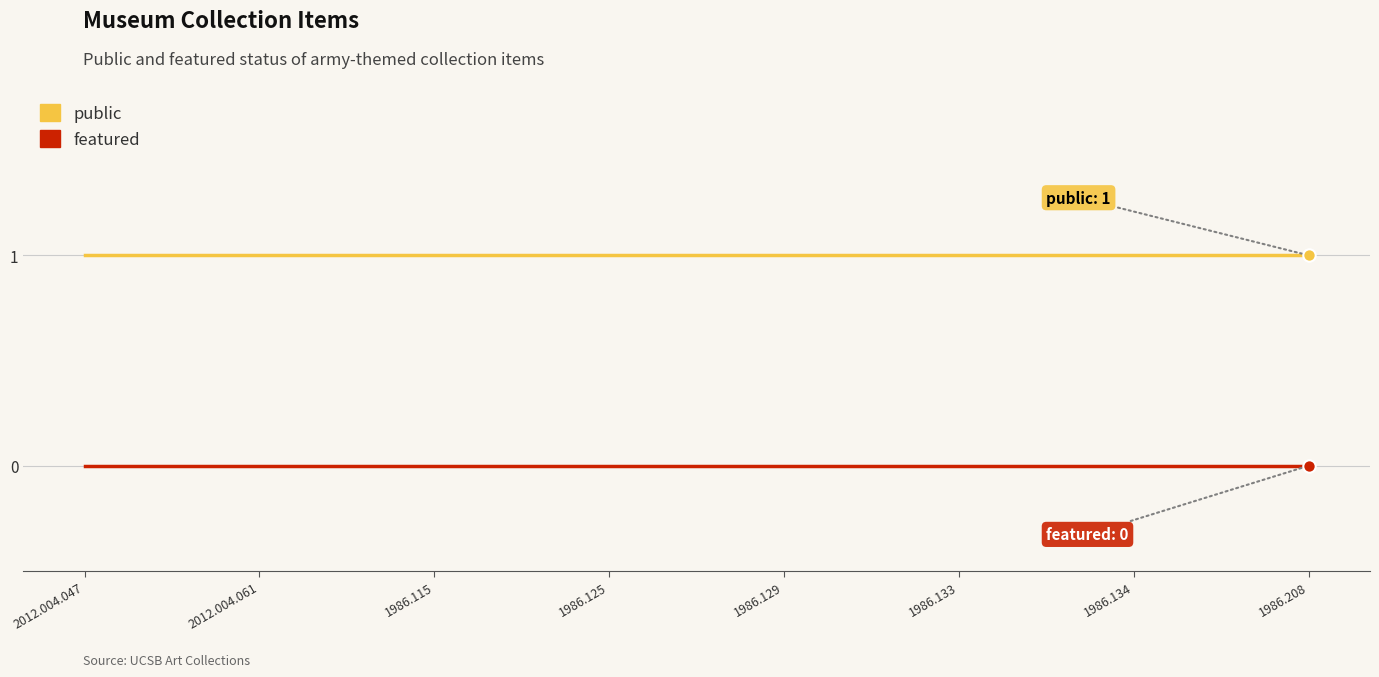

What position from the left is 2012.004.047?

1